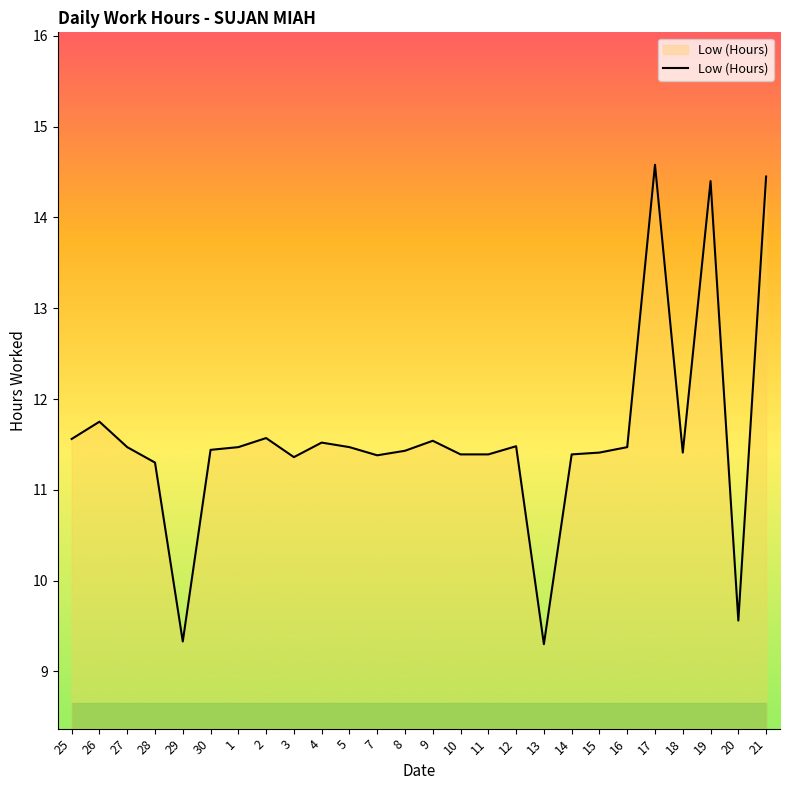

What position from the right is 16?

6